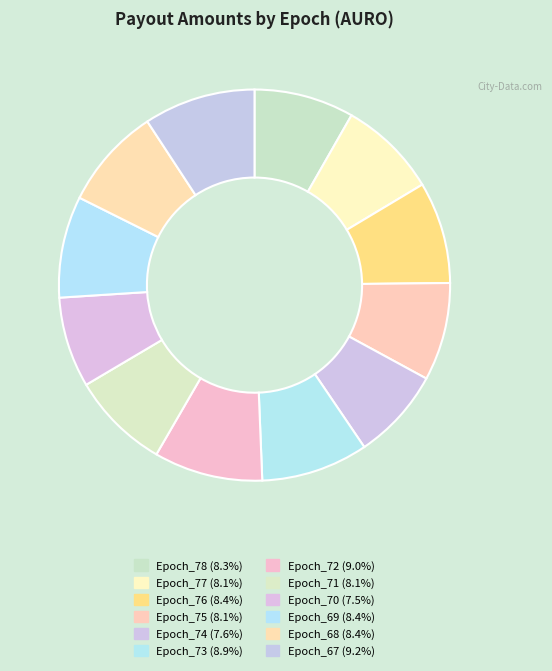

What is the smallest slice in the pie chart?

Epoch_70